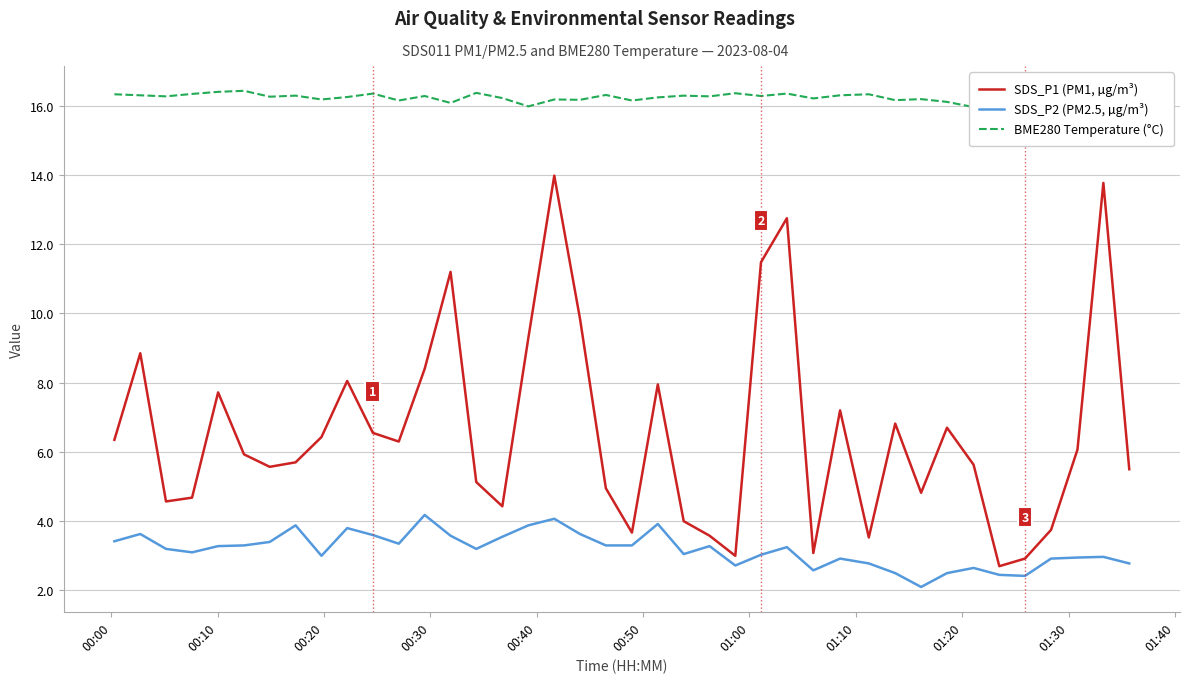

Does the chart have visible grid lines?

Yes